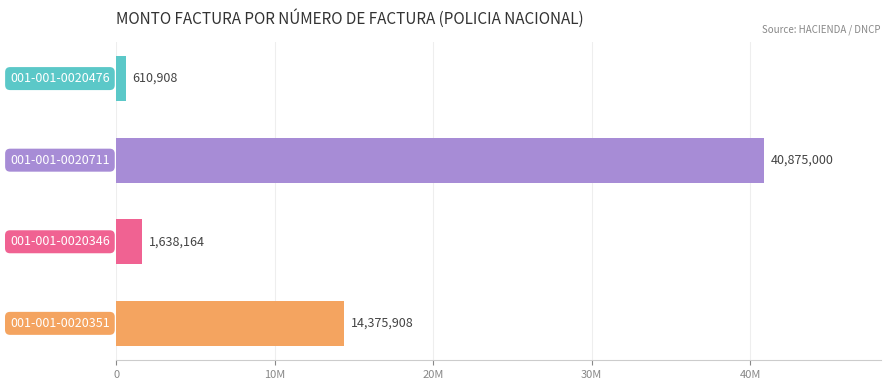

Does the chart contain stacked bars?

No